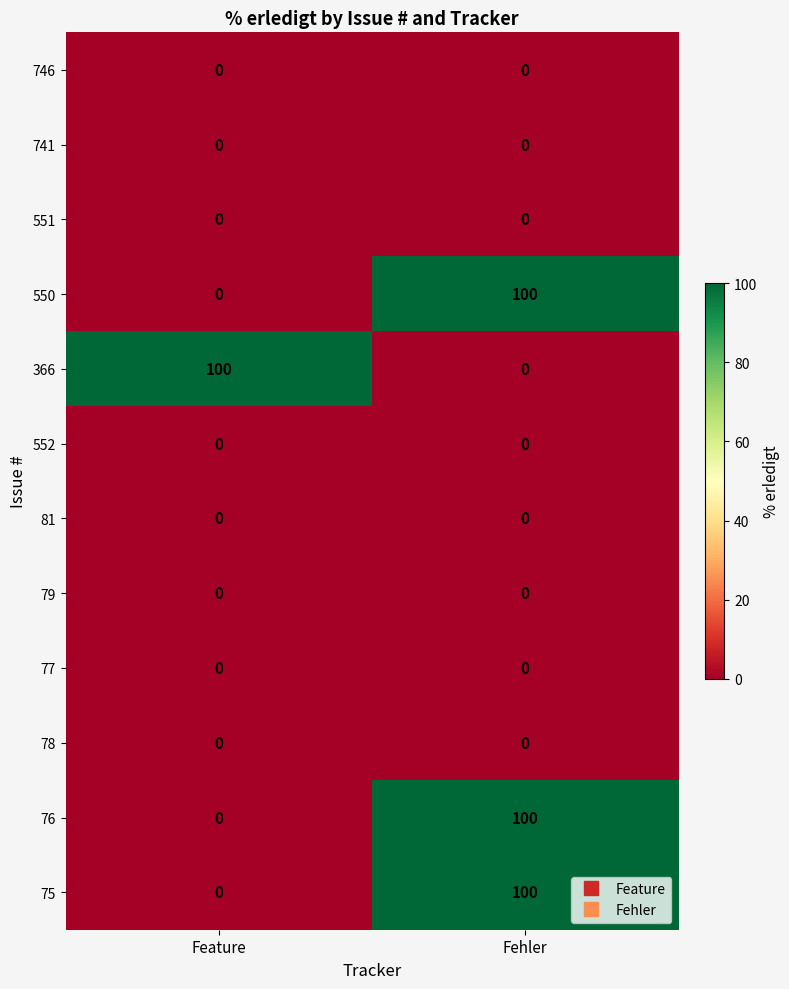

The value of 81 at Fehler is 0. True or false?

True